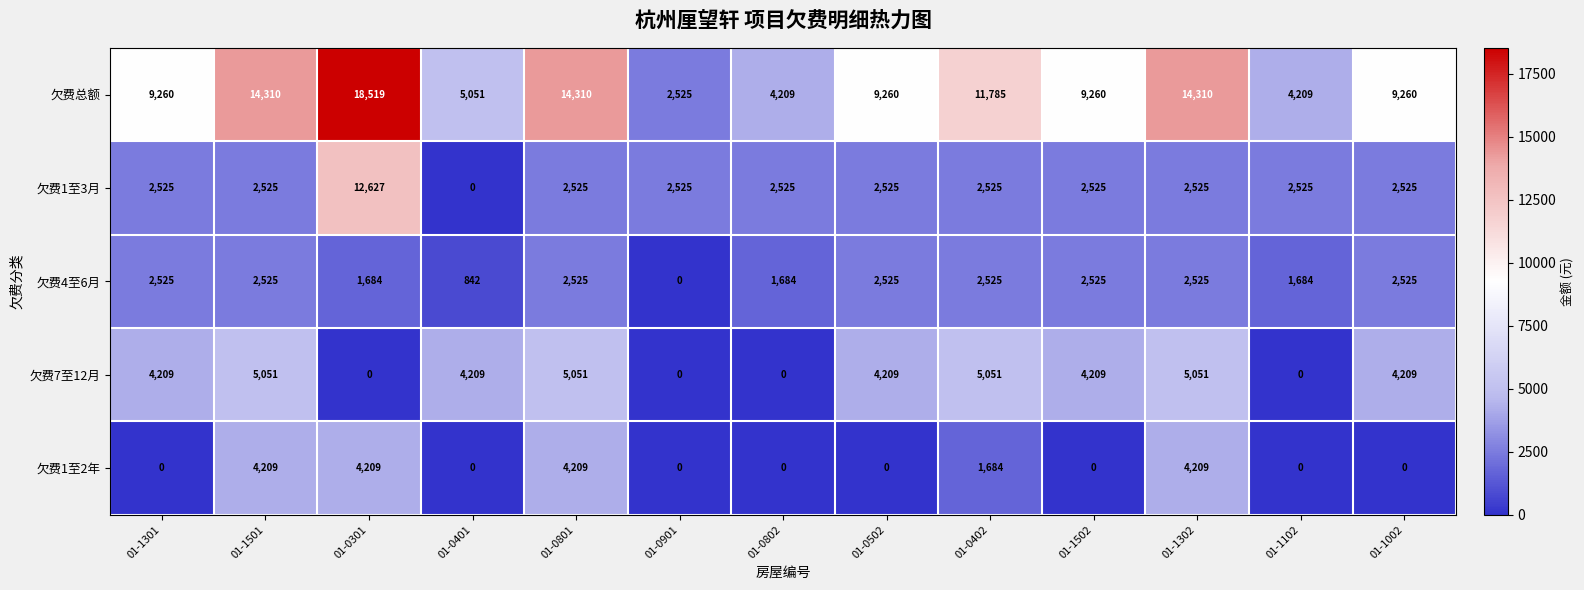

List the series in order of their peak value, highest first.

欠费总额, 欠费1至3月, 欠费7至12月, 欠费1至2年, 欠费4至6月